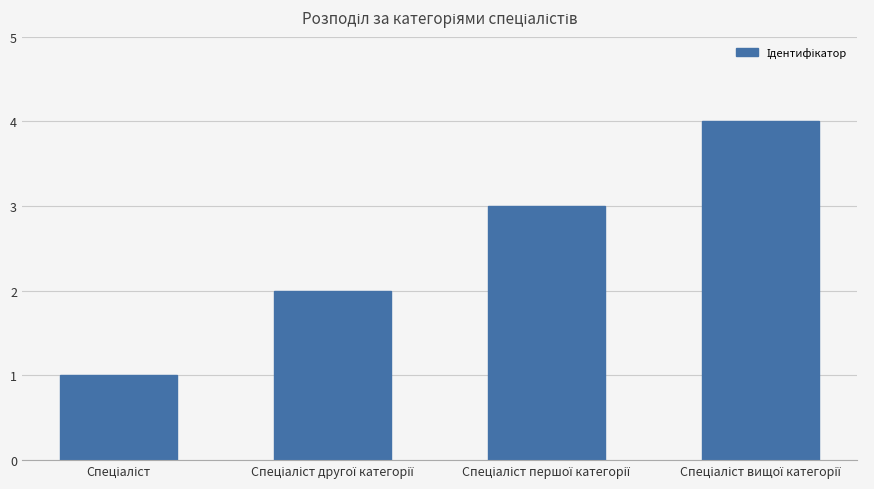

Count the number of categories in the chart.

4